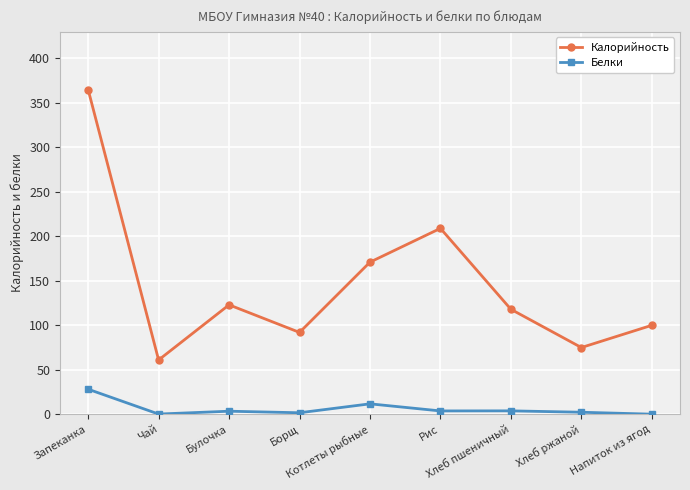

How many data points does each series have?

9